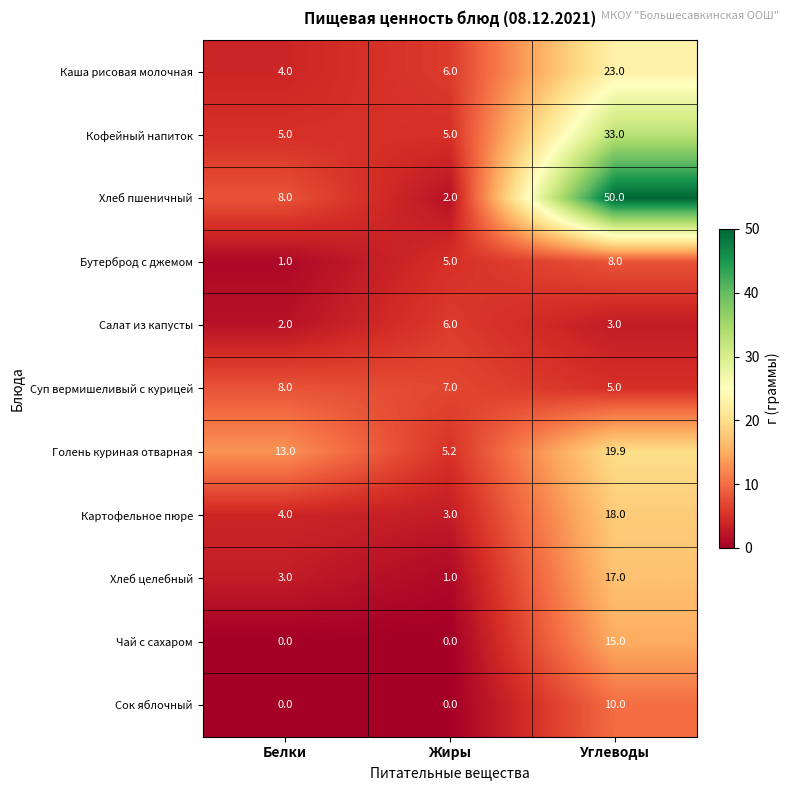

List the labels in order of Картофельное пюре value, smallest first.

Жиры, Белки, Углеводы